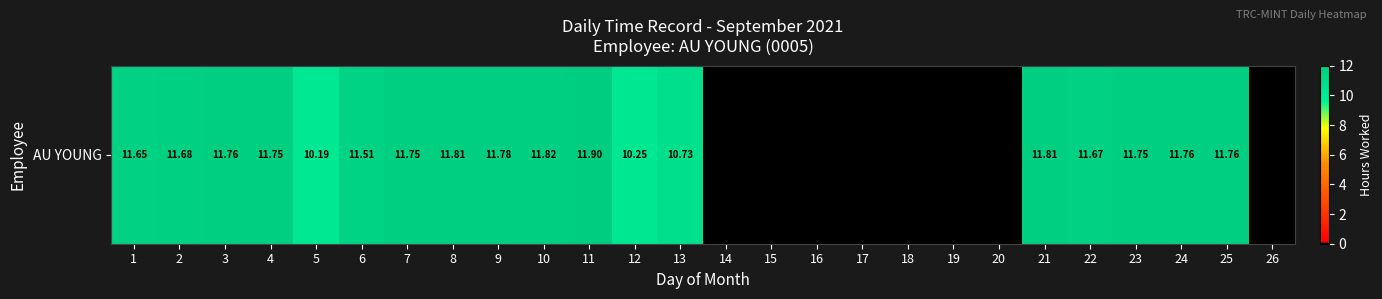

True or false: the data shows 6.8 at 1.

False